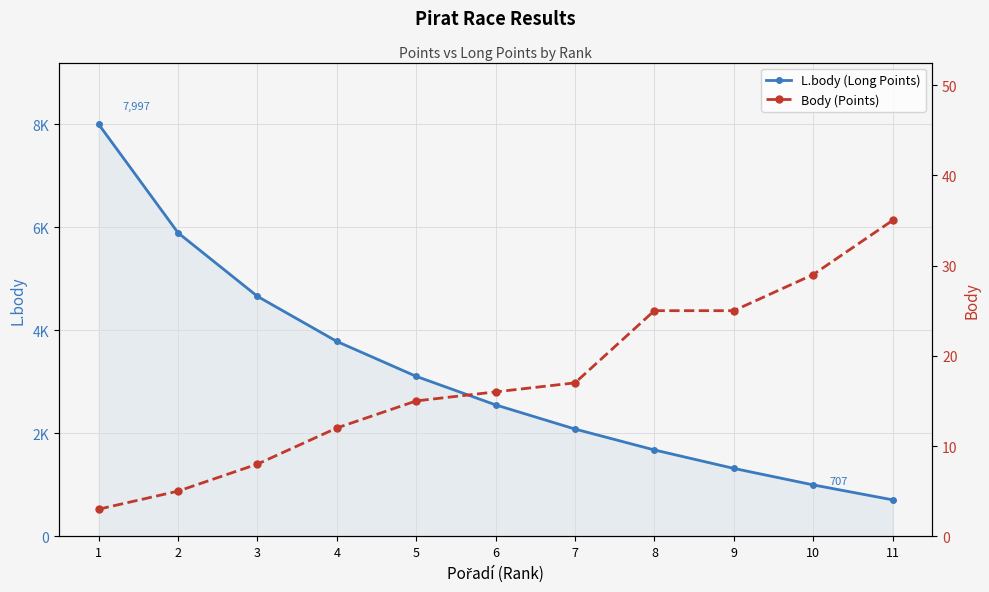

Is it true that Body (Points) equals 5 at 2?

True